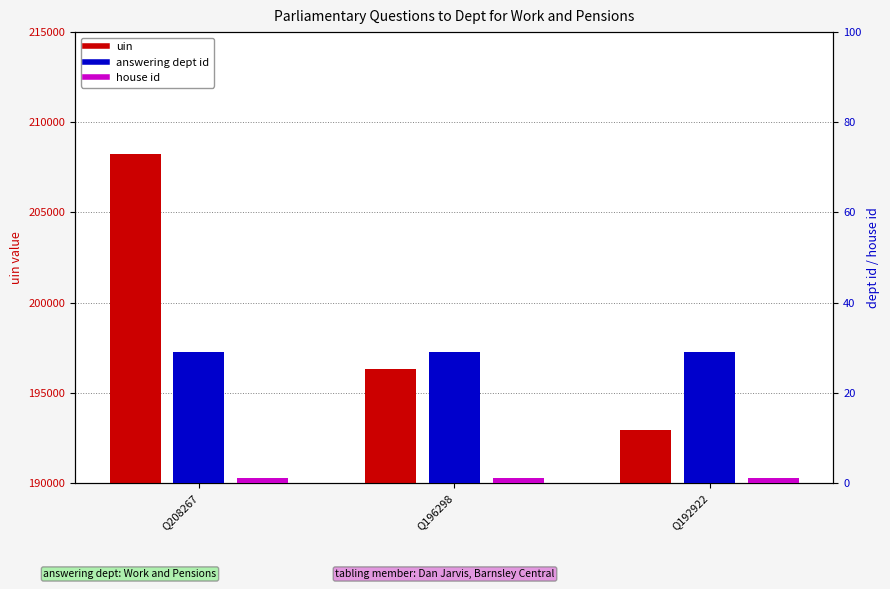

What is the sum of the uin values at Q208267 and Q192922?

401189